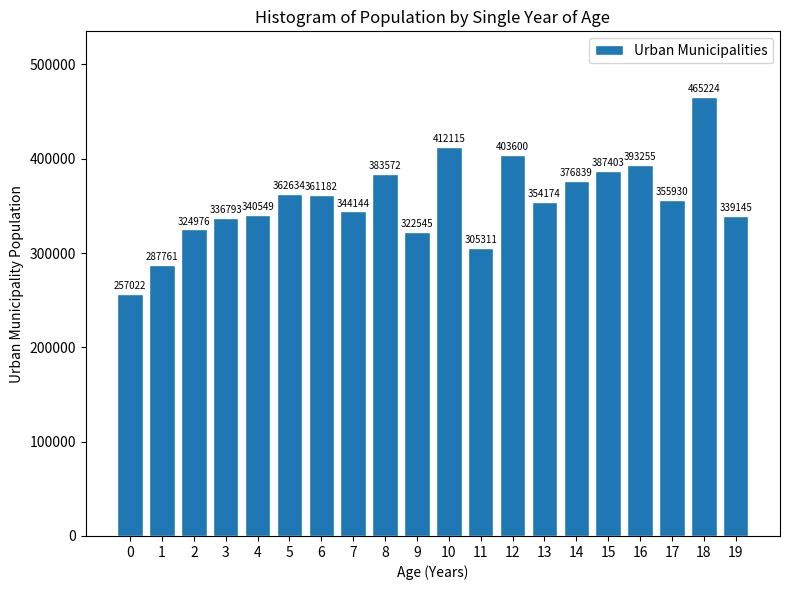

Reading right to left, list all the values displayed in this chart.

339145	465224	355930	393255	387403	376839	354174	403600	305311	412115	322545	383572	344144	361182	362634	340549	336793	324976	287761	257022